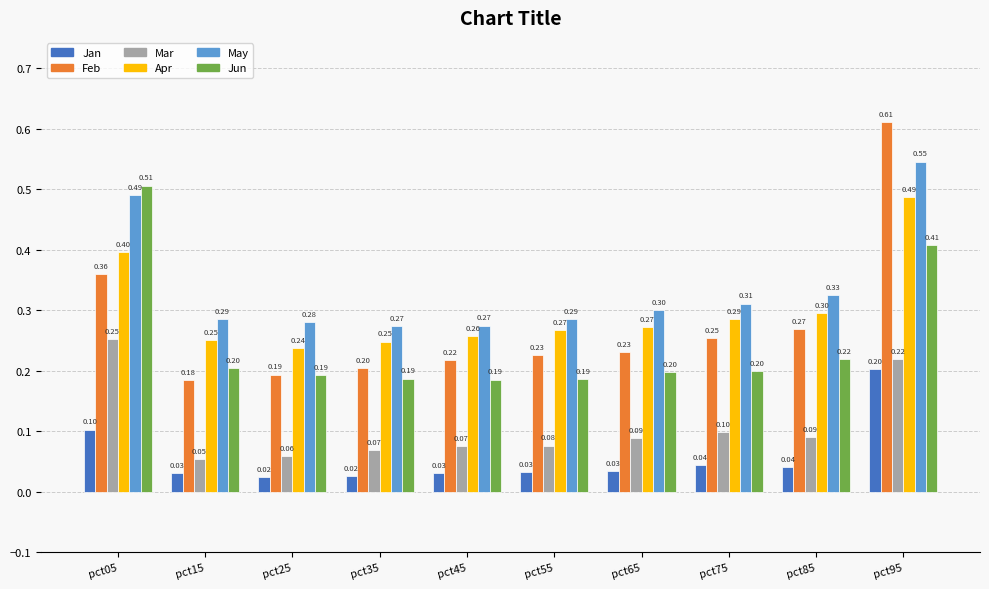

What is the value of the May bar at the 9th from the left?

0.3